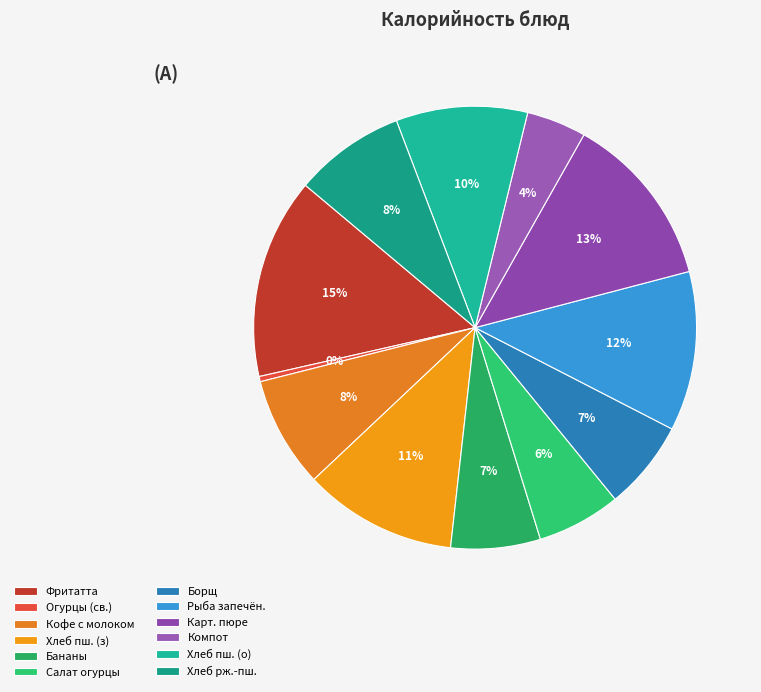

What is the smallest slice in the pie chart?

Огурцы (св.)